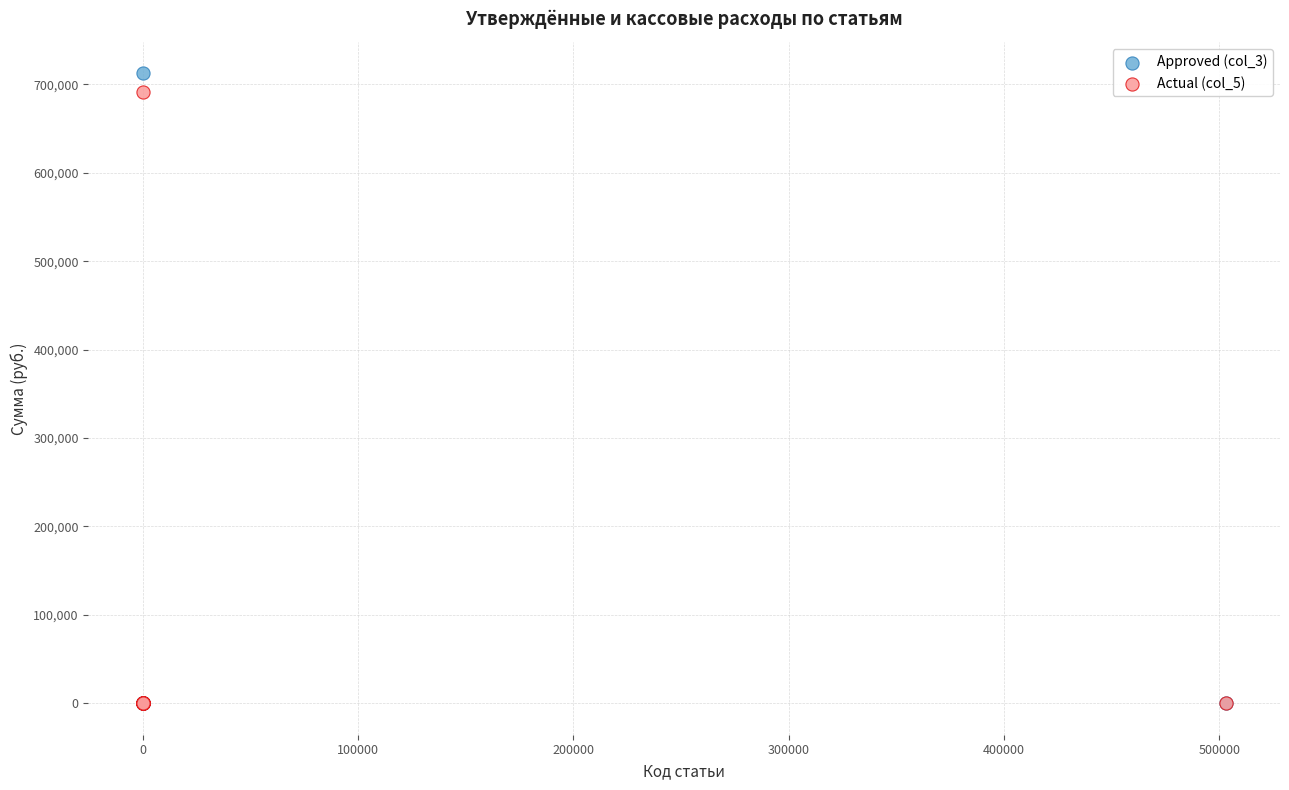

Which series has the largest Y range (max minus min)?

Approved (col_3)